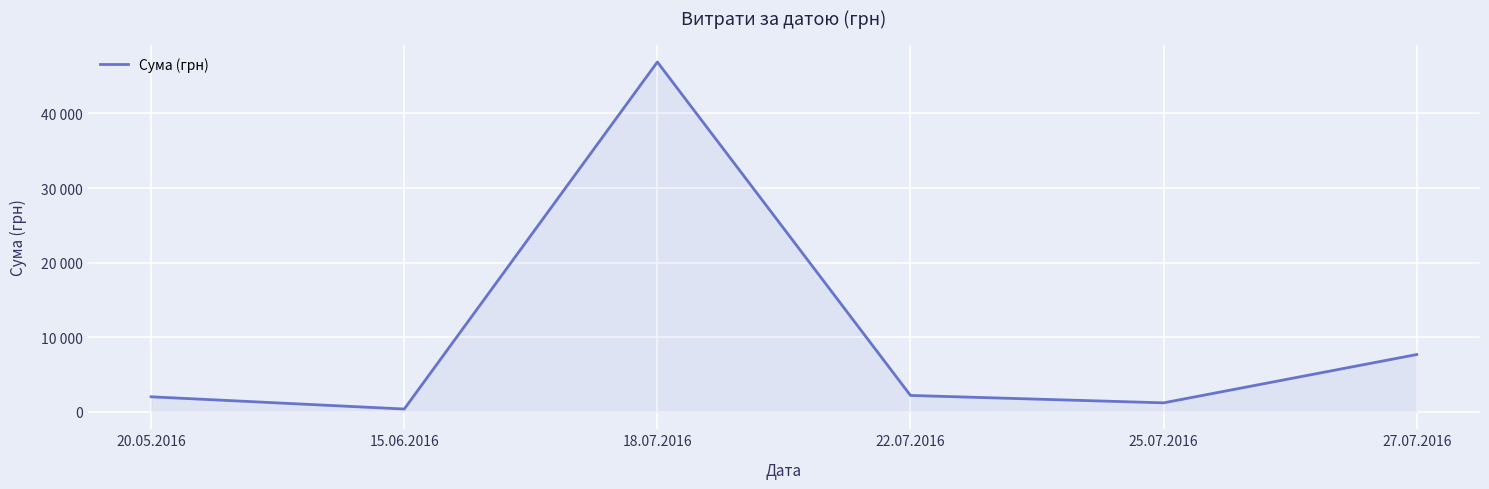

What is the sum of all values?

60339.1